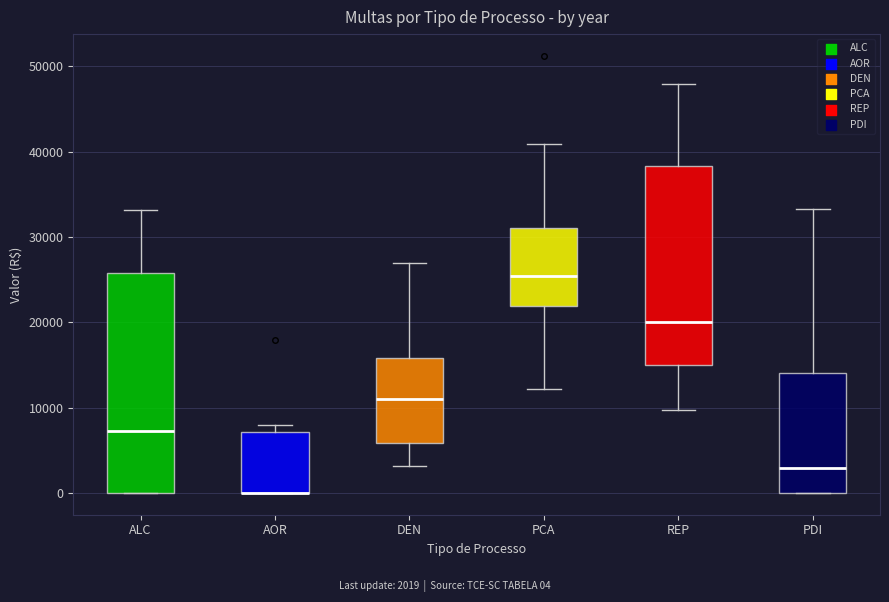

Reading left to right, read every box against the y-axis: the position of its median line, the range the box covers, and the ends of its whiskers. The values are not printed on the chart, so give them approximately, as read against the axis.

ALC: median 7000, box 0 to 26000, whiskers 0 to 33000
AOR: median 0 (drawn on the box's lower edge), box 0 to 7000, whiskers 0 to 8000
DEN: median 11000, box 6000 to 16000, whiskers 3000 to 27000
PCA: median 25000, box 22000 to 31000, whiskers 12000 to 41000
REP: median 20000, box 15000 to 38000, whiskers 10000 to 48000
PDI: median 3000, box 0 to 14000, whiskers 0 to 33000